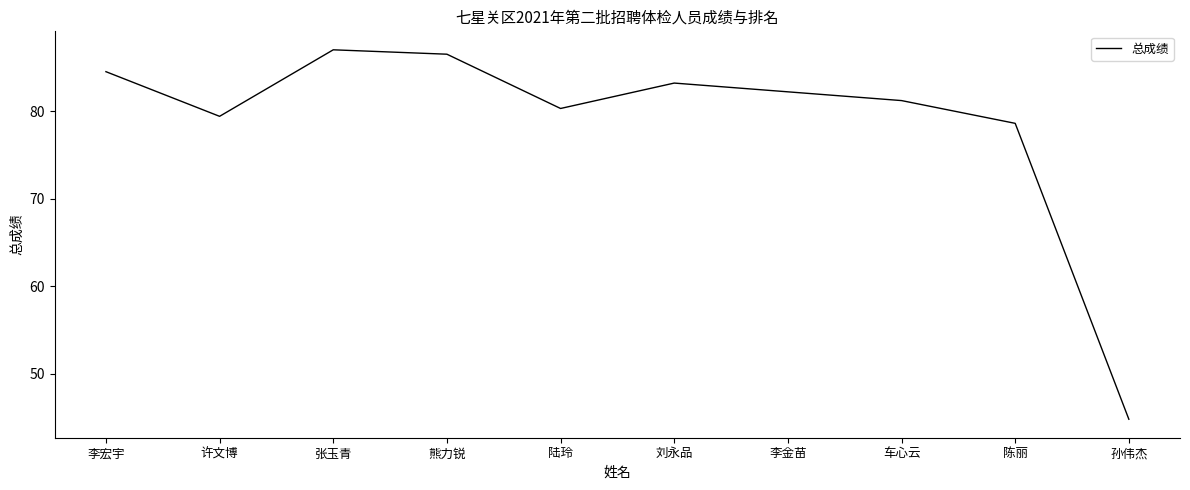

True or false: the data shows 86.5 at 熊力锐.

True